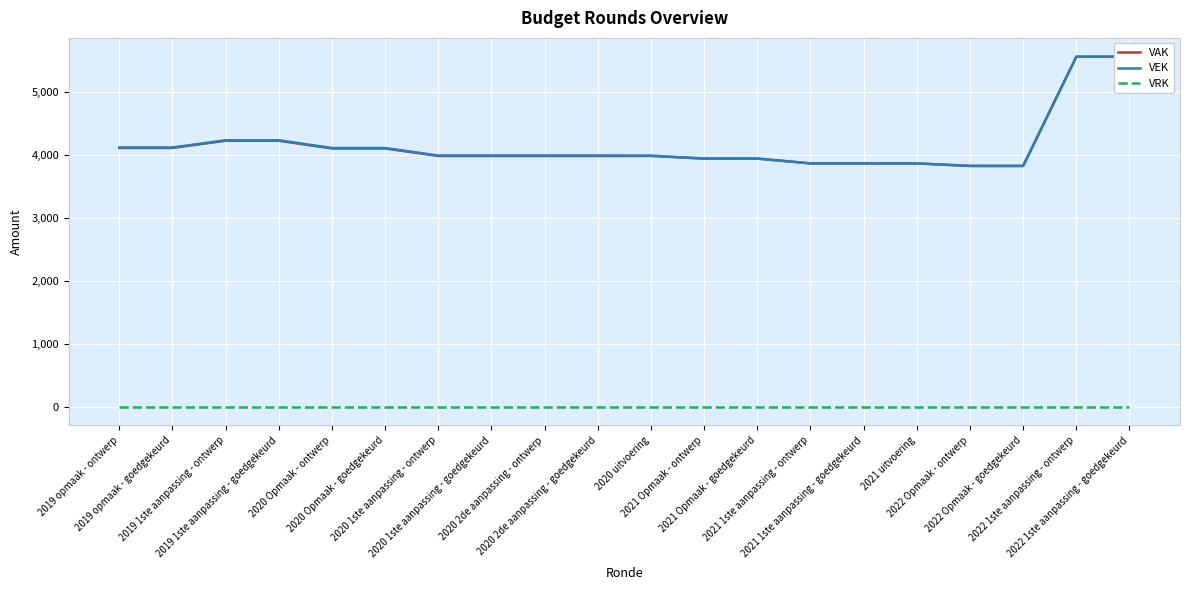

True or false: VEK has a value of 3994 at 2020 uitvoering.

True